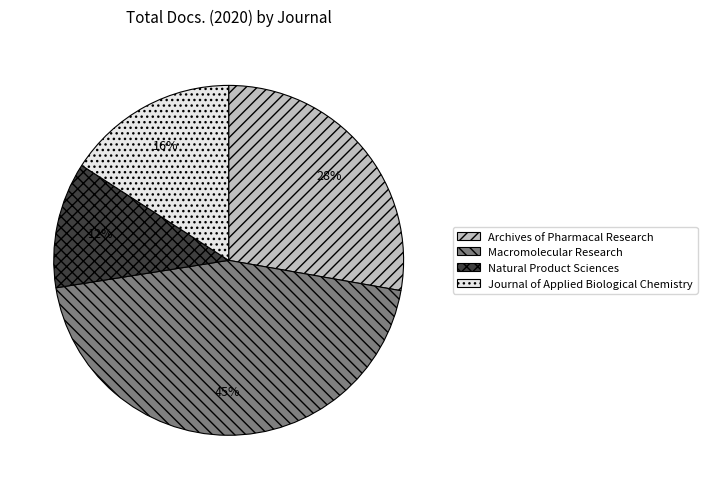

Is Natural Product Sciences the majority of the pie?

No